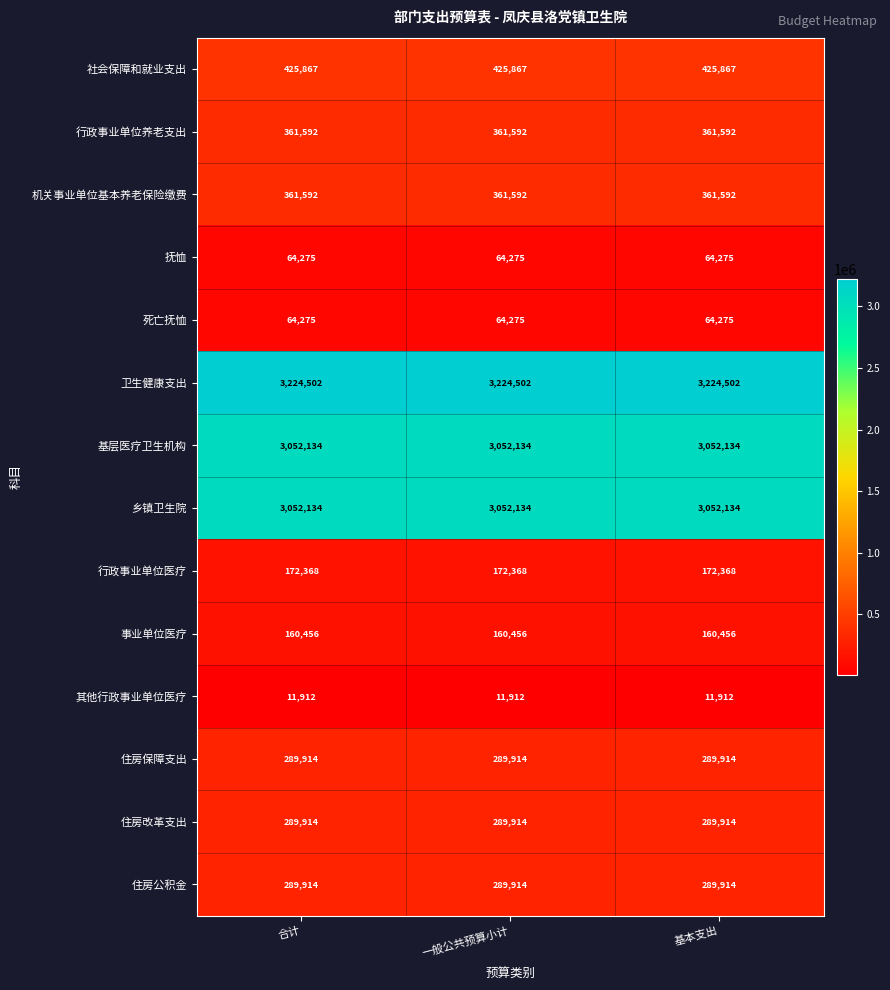

What is the total value across all series at 合计?

11820849